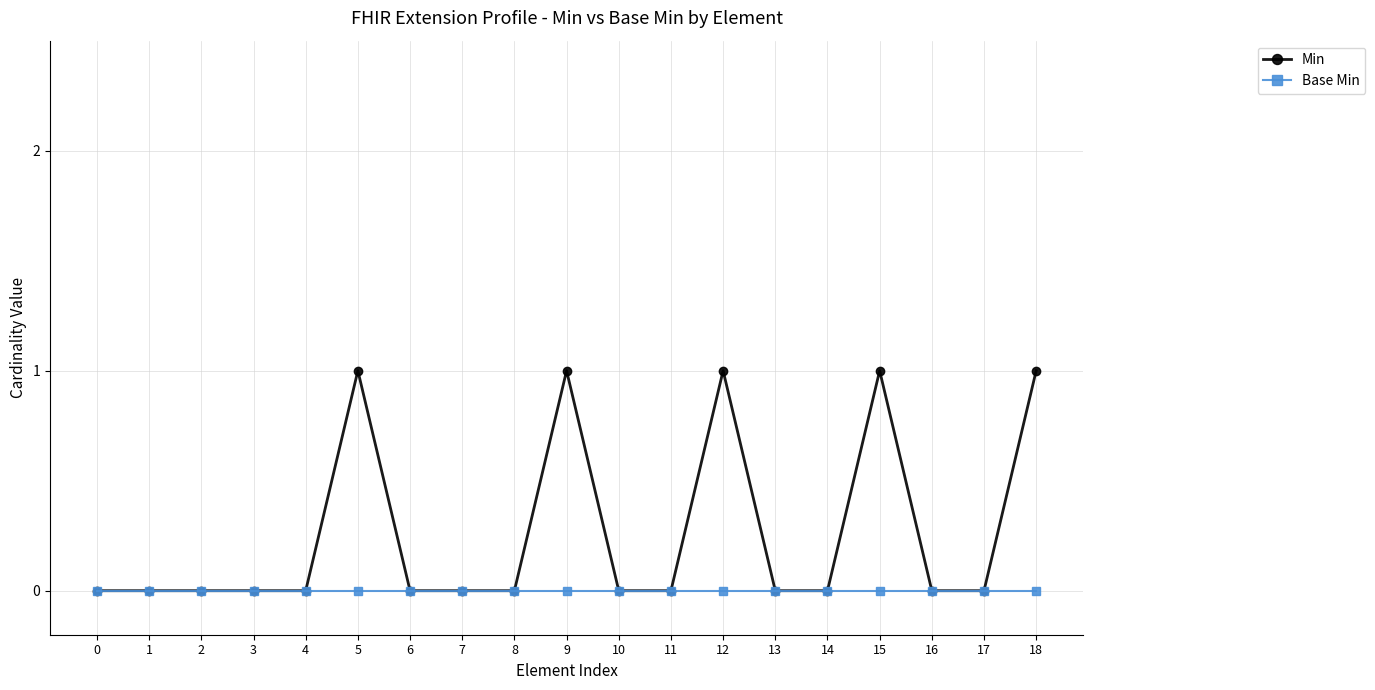

Does the chart have visible grid lines?

Yes